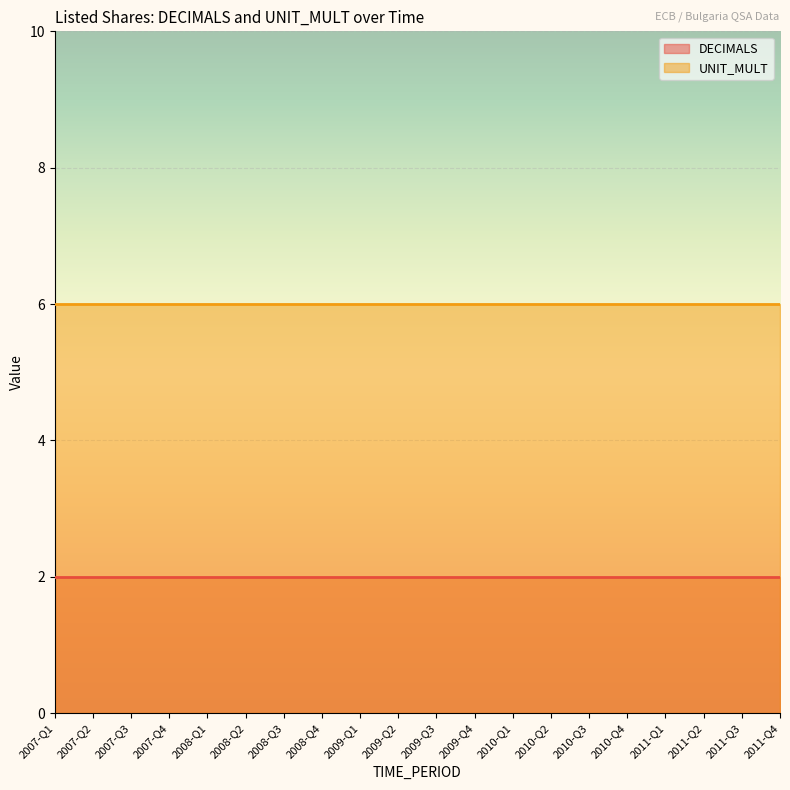

What is the label of the 8th point from the left?

2008-Q4